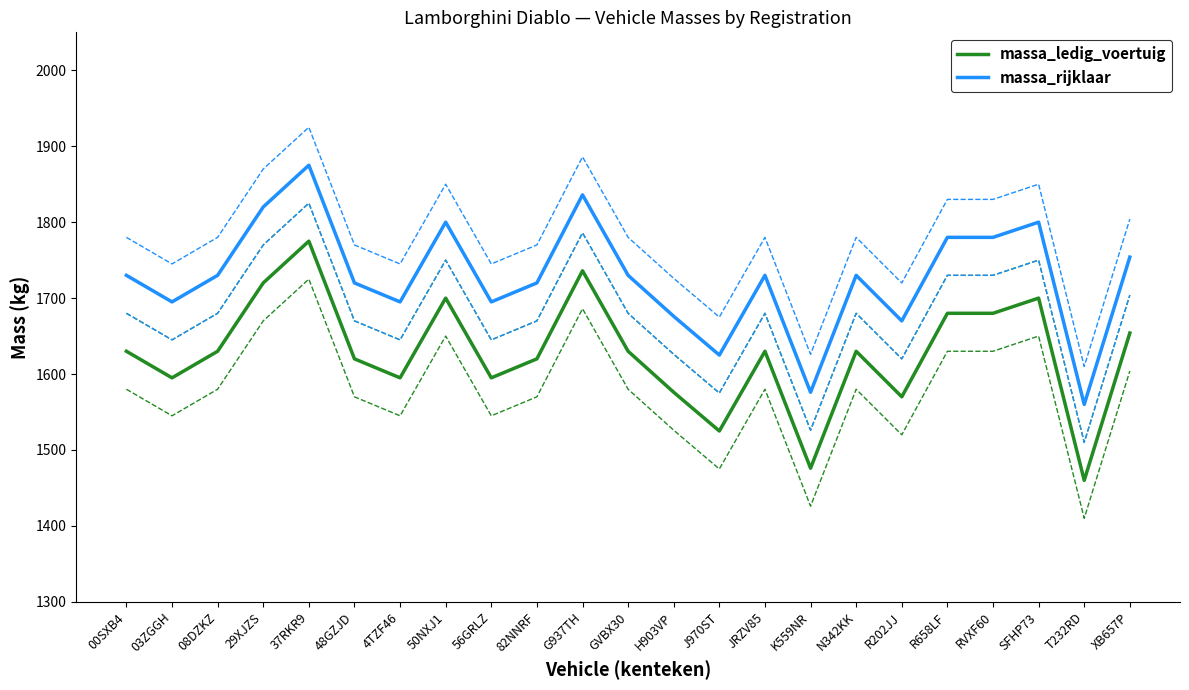

Rank the series by their average value, from highest to lowest.

massa_rijklaar, massa_ledig_voertuig